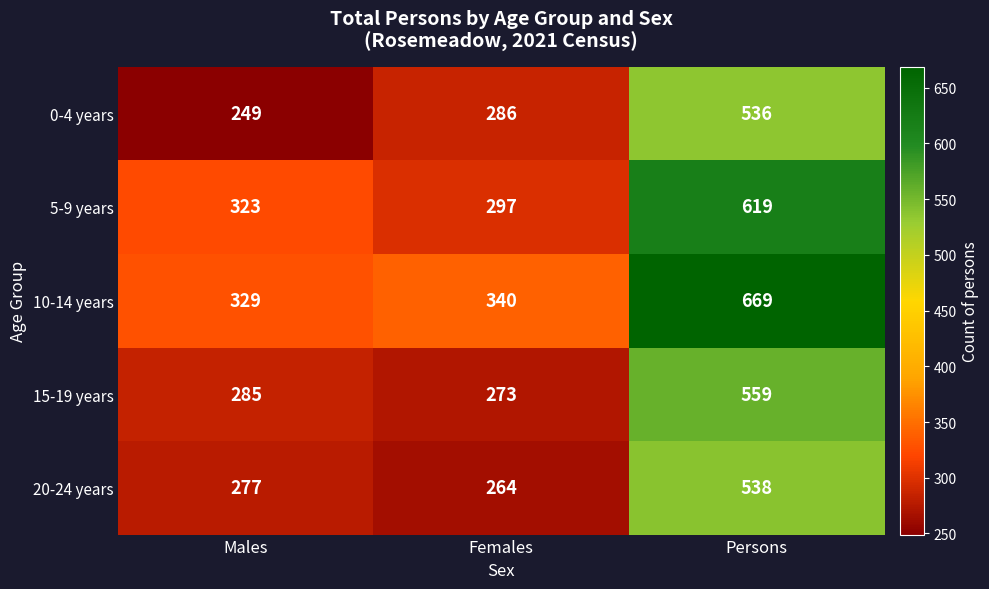

The 0-4 years series shows 536 at Persons. True or false?

True